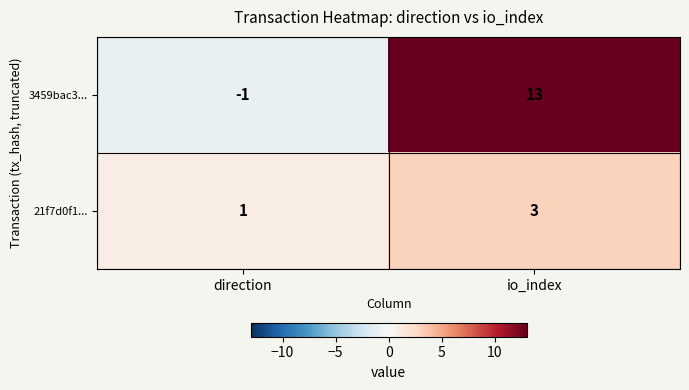

Count the number of data series in this chart.

2